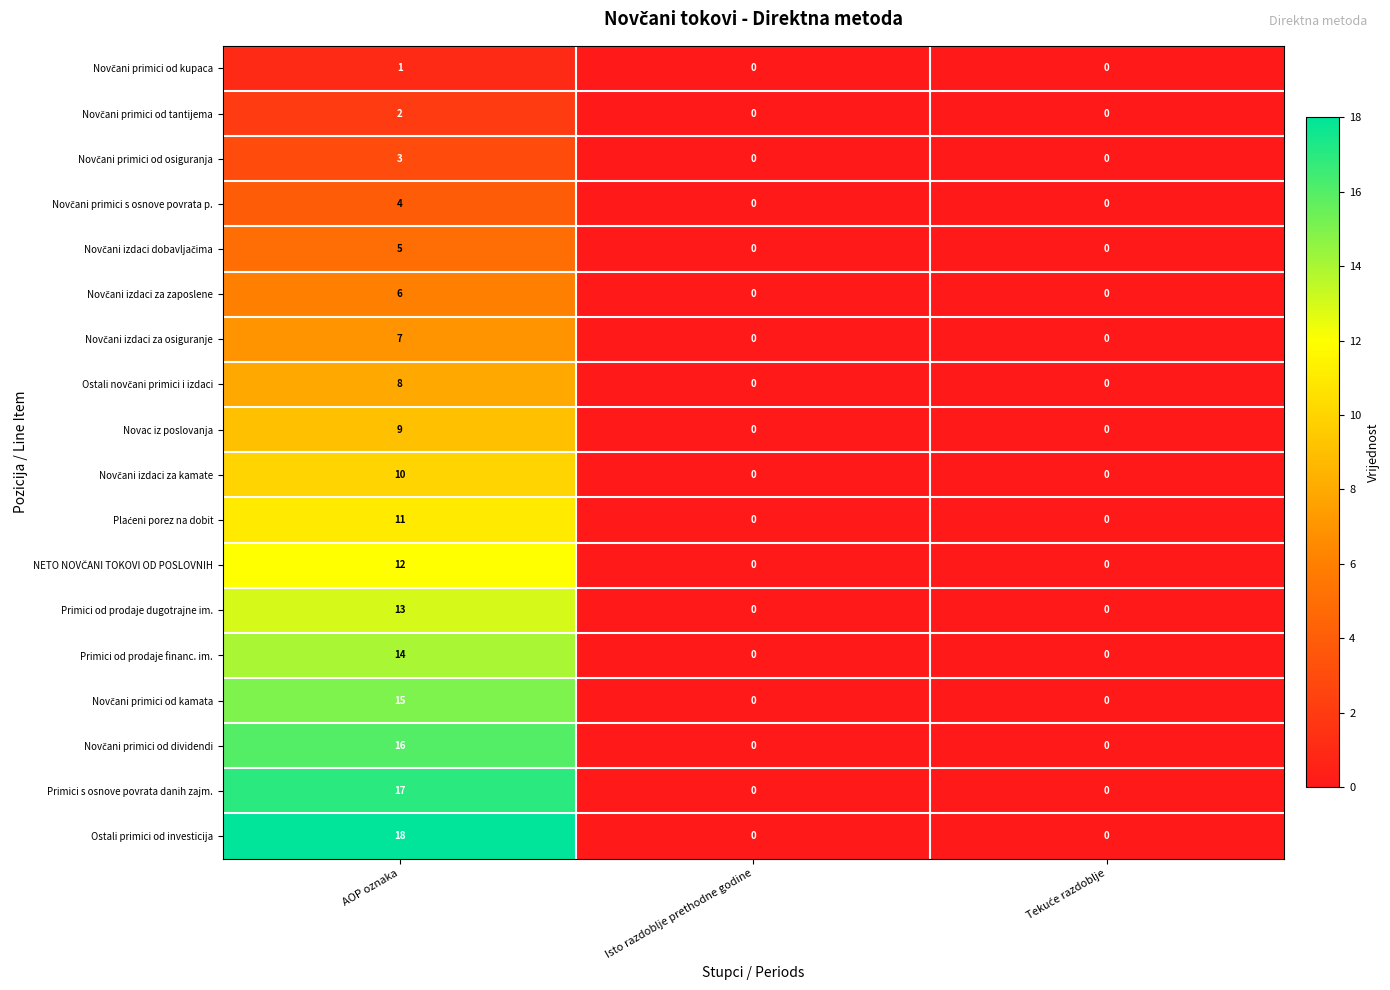

At how many categories does at least one series exceed 13?

1